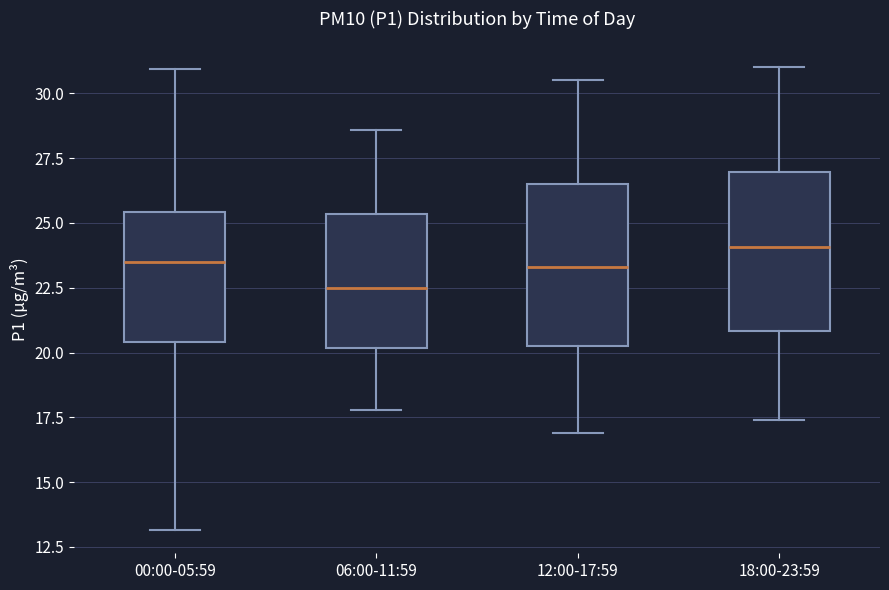

Reading left to right, transcribe this box plot: for each box, give where its median line is, the range the box spans, and where its two whiskers end, as read against the y-axis. The values are not printed on the chart, so give them approximately, as read against the axis.

00:00-05:59: median 23.5, box 20.5 to 25.5, whiskers 13.0 to 31.0
06:00-11:59: median 22.5, box 20.0 to 25.5, whiskers 18.0 to 28.5
12:00-17:59: median 23.5, box 20.5 to 26.5, whiskers 17.0 to 30.5
18:00-23:59: median 24.0, box 21.0 to 27.0, whiskers 17.5 to 31.0